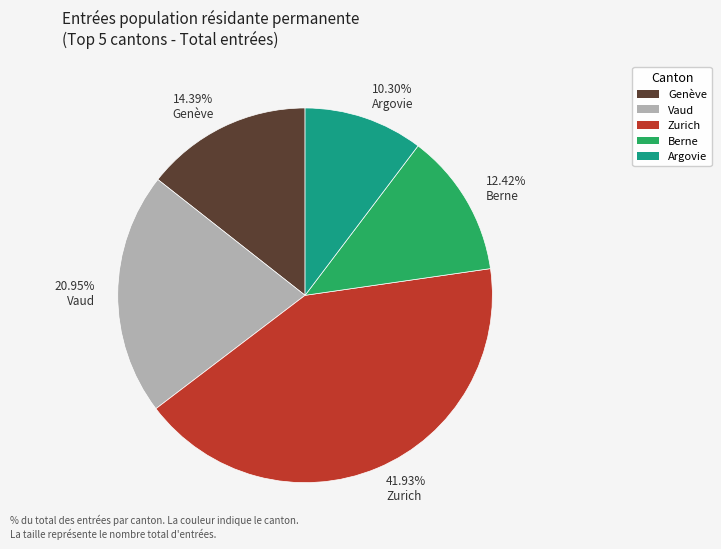

Between 14.39% Genève and 12.42% Berne, which is larger?

14.39% Genève